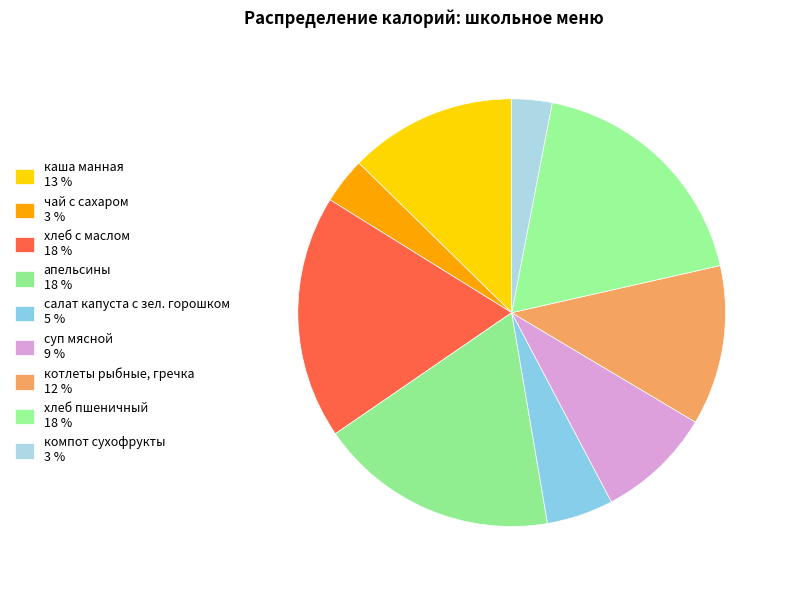

What percentage is the салат капуста с зел. горошком slice, to the nearest percent?

5%